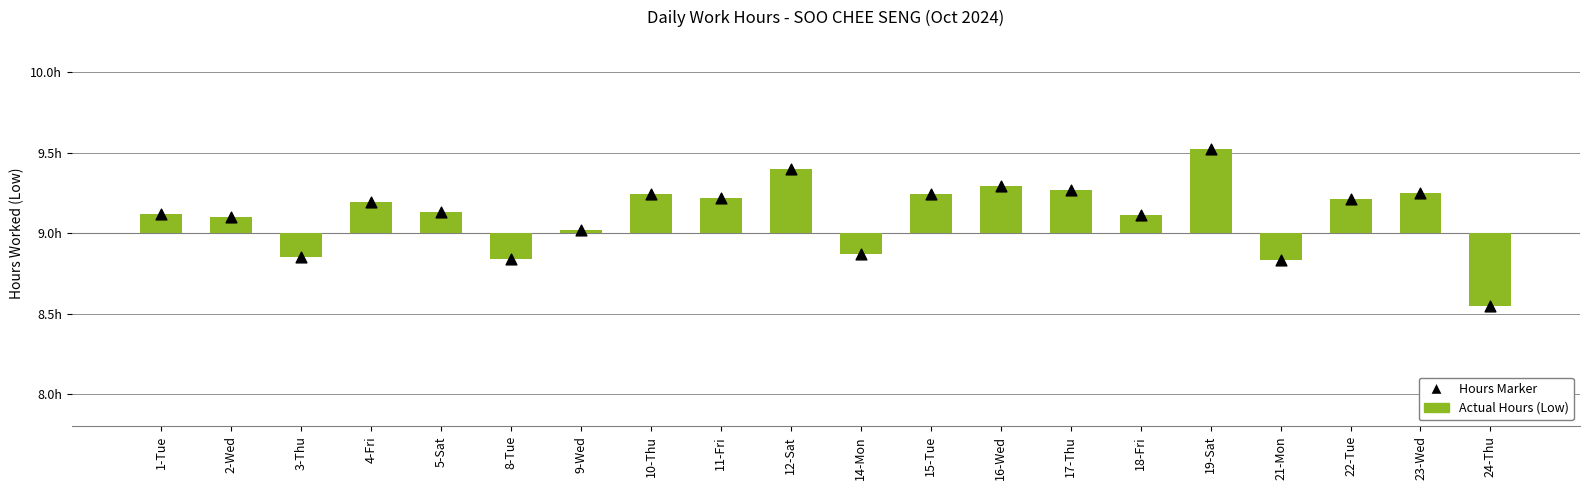

Is the value of Low Hours (rel. to 9.0h baseline) at 10-Thu greater than the value of Actual Hours at 18-Fri?

No